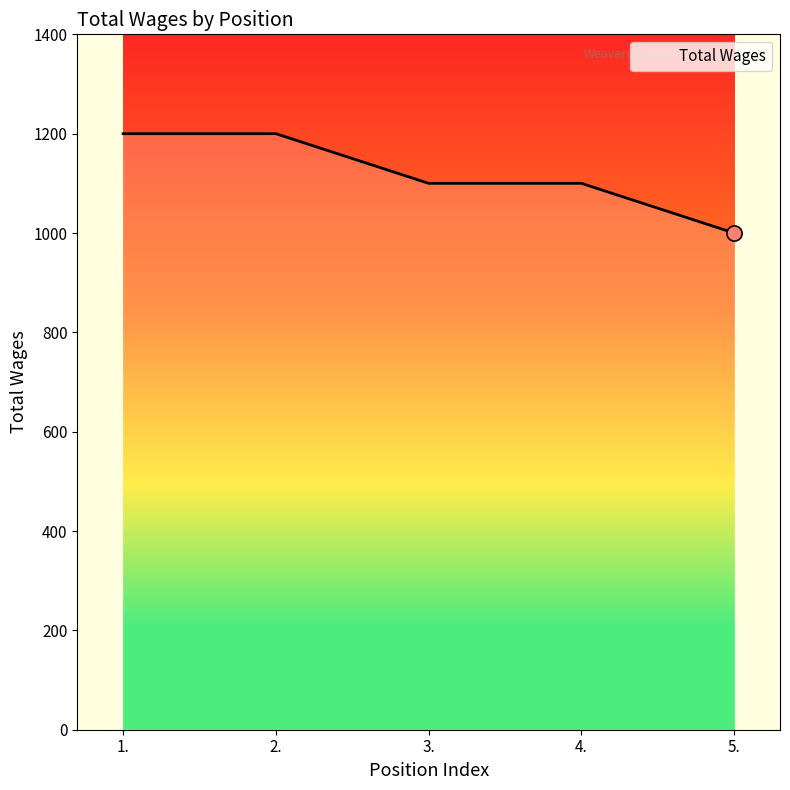

Which has a higher value, 3. or 1.?

1.